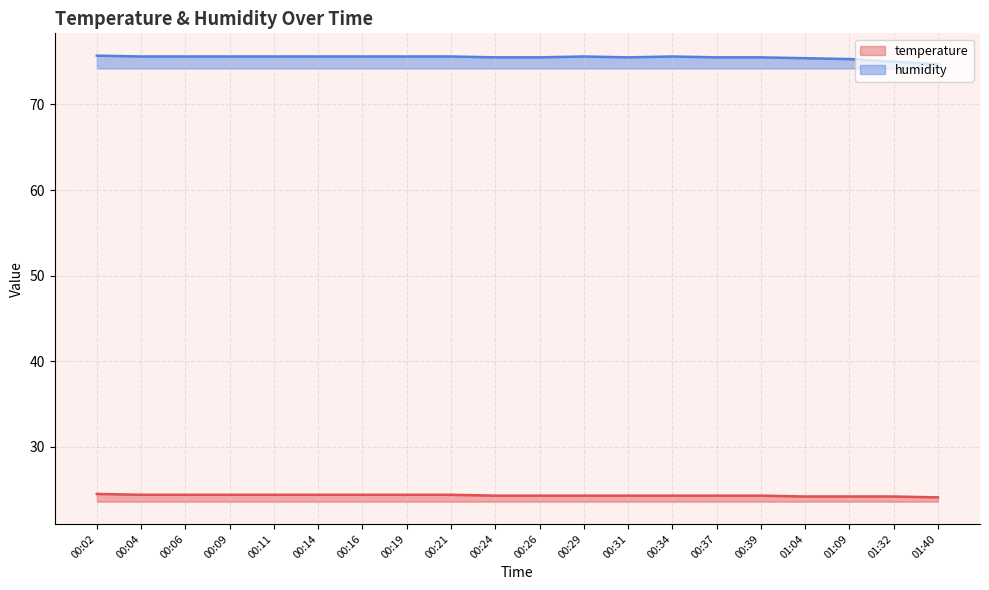

What is the difference between the maximum and second lowest values in the temperature series?

0.3